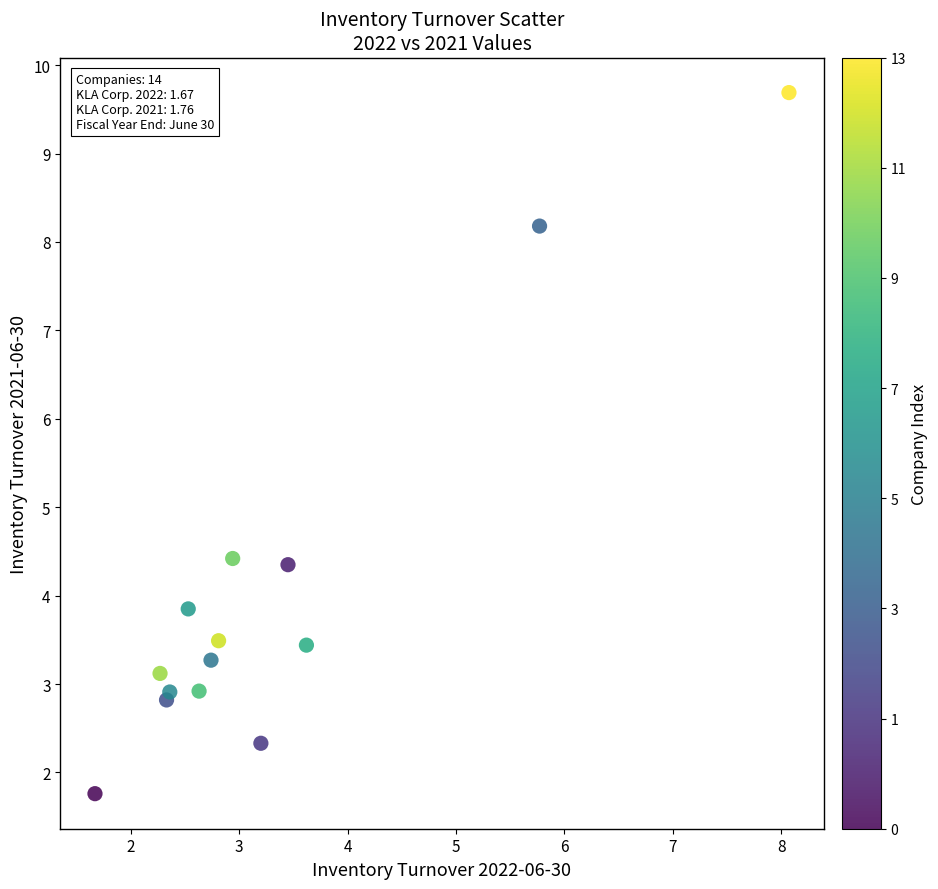

What is the range of X values (max minus min)?

6.4